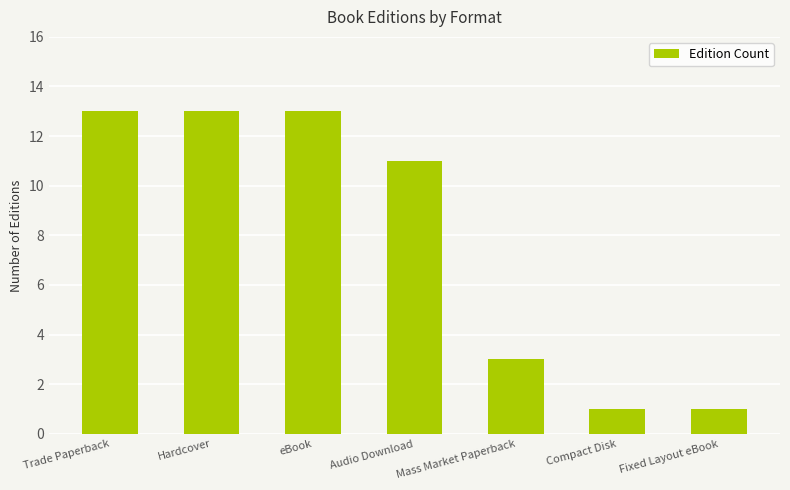

What is the minimum value shown in the chart?

1